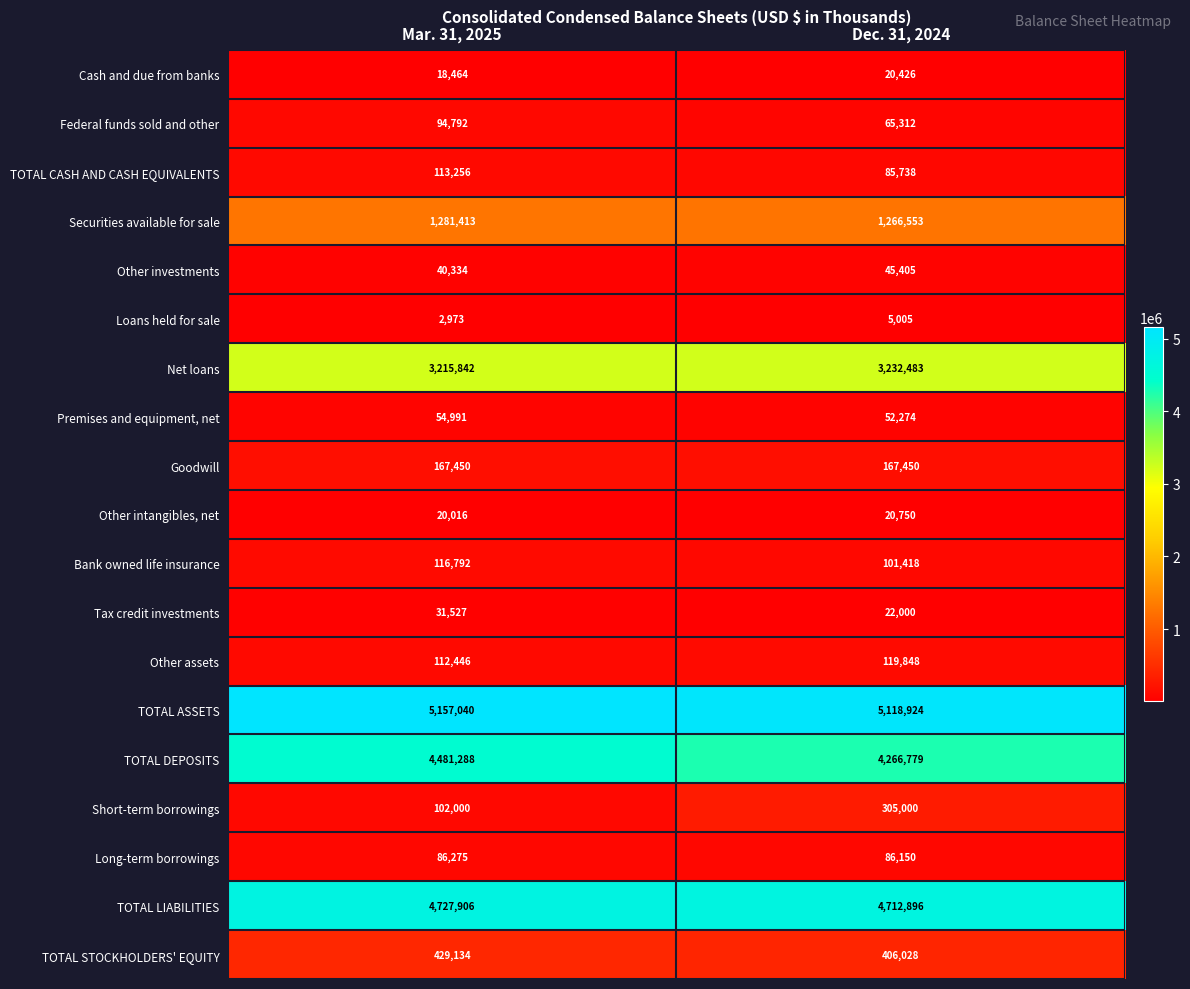

True or false: Premises and equipment, net has a value of 52274 at Dec. 31, 2024.

True